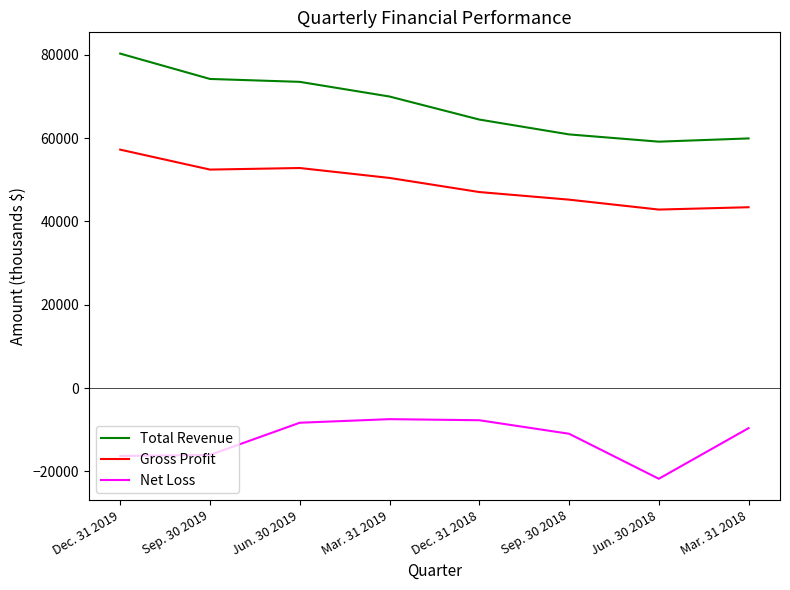

The value of Gross Profit at Dec. 31 2019 is 26407. True or false?

False